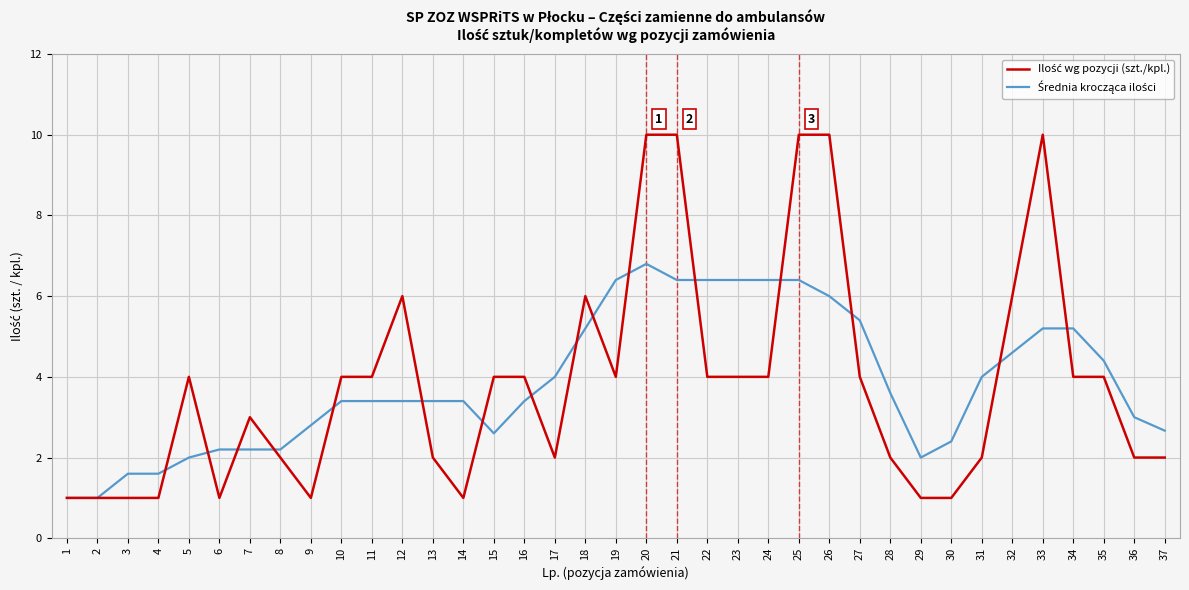

What is the spread (max minus min) of values at 4?

0.6